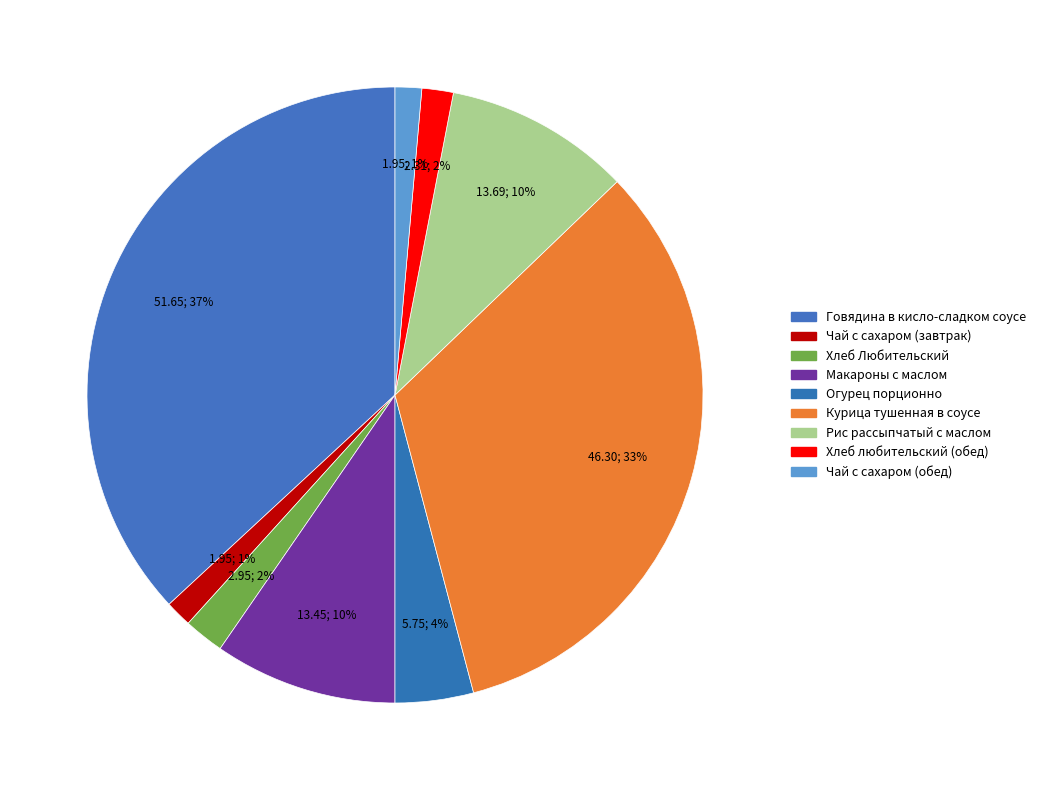

How many slices are in this pie chart?

9